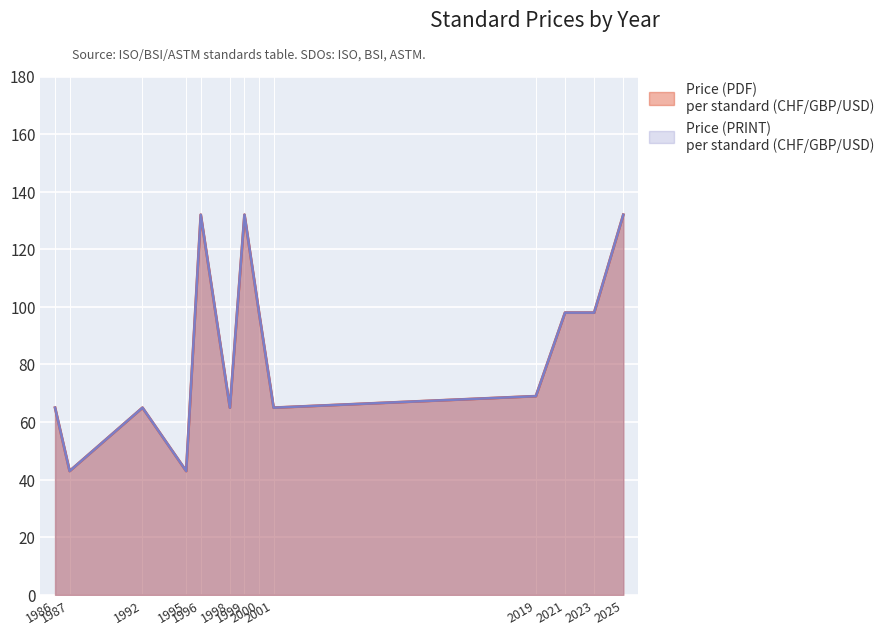

Reading left to right, list all the values displayed in this chart.

Price (PDF): 1986=65	1987=43	1992=65	1995=43	1996=132	1998=65	1999=132	2000=98	2001=65	2019=69	2021=98	2023=98	2025=132
Price (PRINT): 1986=65	1987=43	1992=65	1995=43	1996=132	1998=65	1999=132	2000=98	2001=65	2019=69	2021=98	2023=98	2025=132